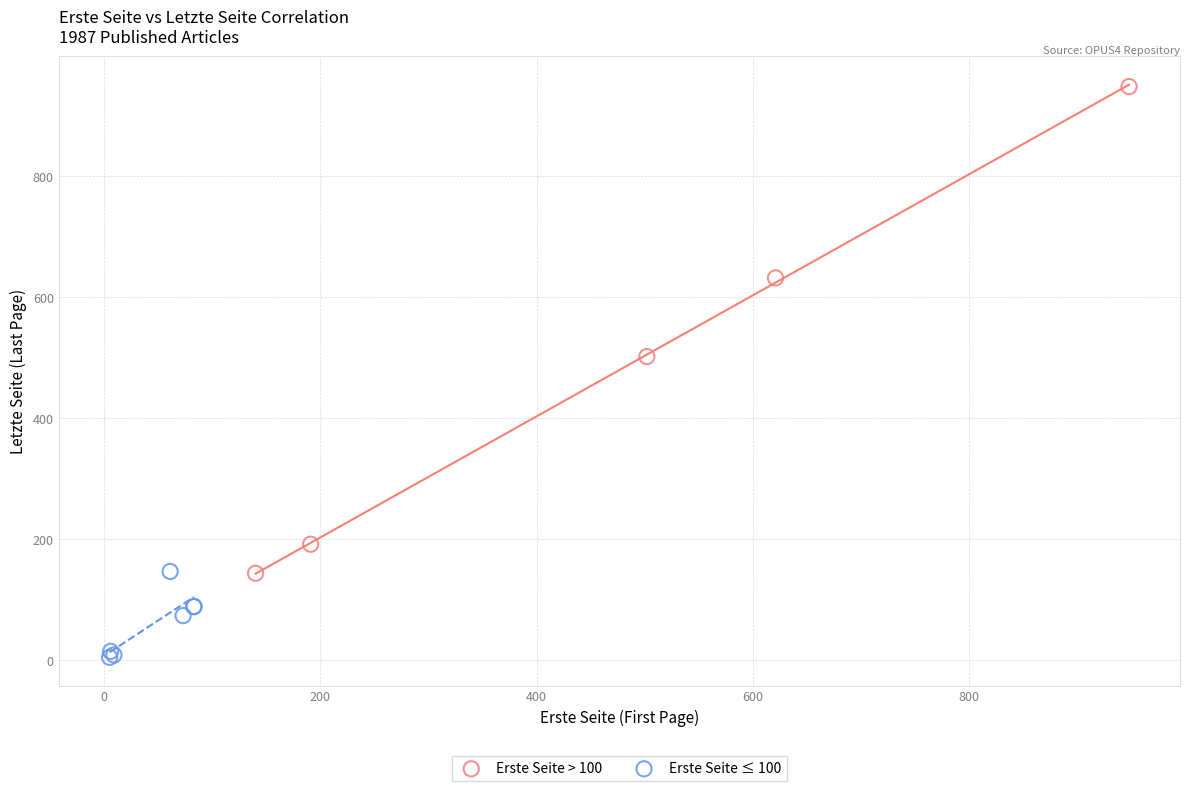

Which series has the widest spread of Y values?

Erste Seite > 100